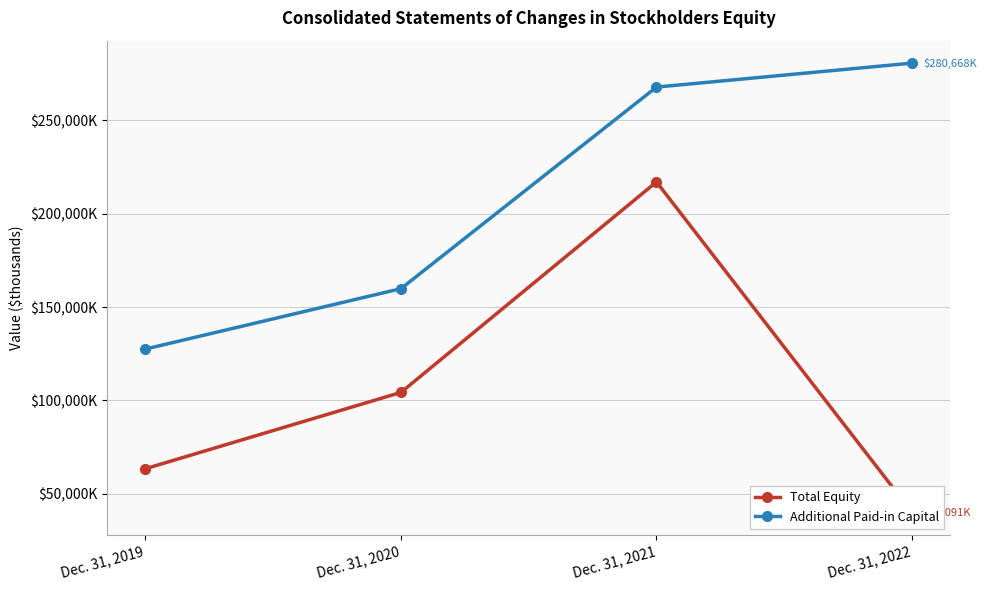

Which series changed the most between Dec. 31, 2021 and Dec. 31, 2022?

Total Equity